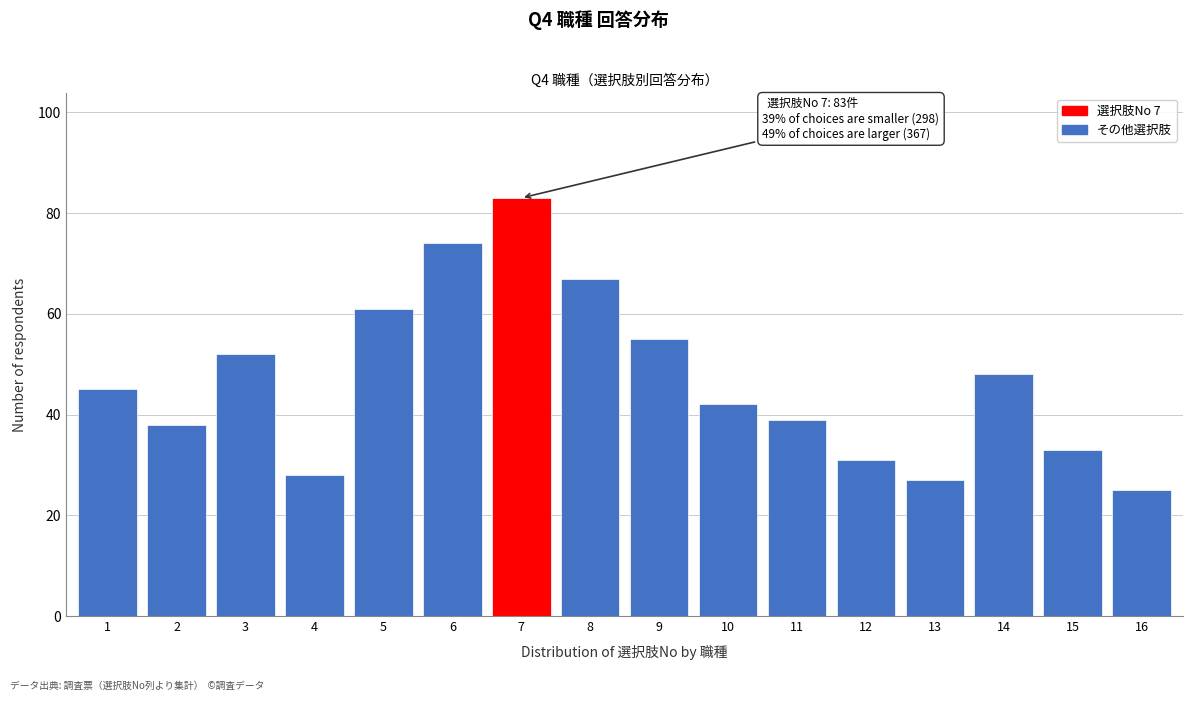

Reading right to left, list all the values displayed in this chart.

16=25	15=33	14=48	13=27	12=31	11=39	10=42	9=55	8=67	7=83	6=74	5=61	4=28	3=52	2=38	1=45